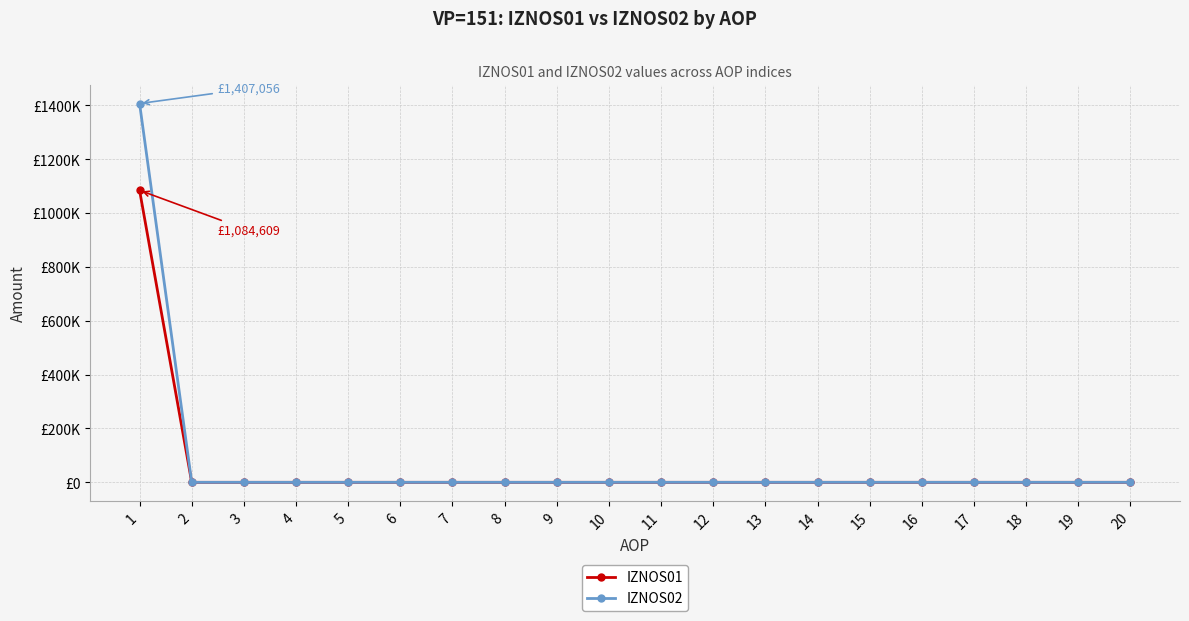

Rank the series at 14 from highest to lowest value.

IZNOS01, IZNOS02